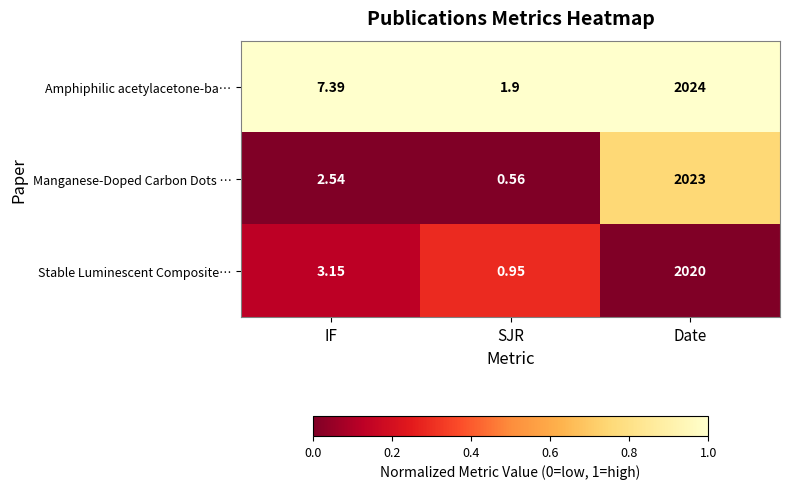

Between SJR and Date, which series saw the biggest shift?

Manganese-Doped Carbon Dots …